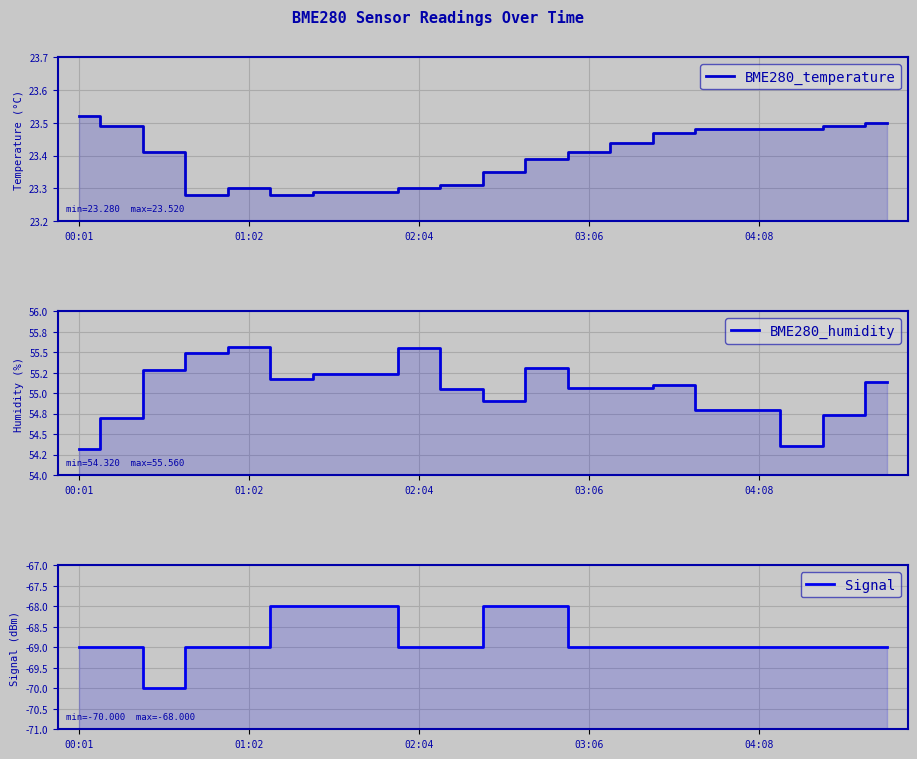

In BME280_humidity, how many points are lower than both neighbors (excluding endpoints)?

3